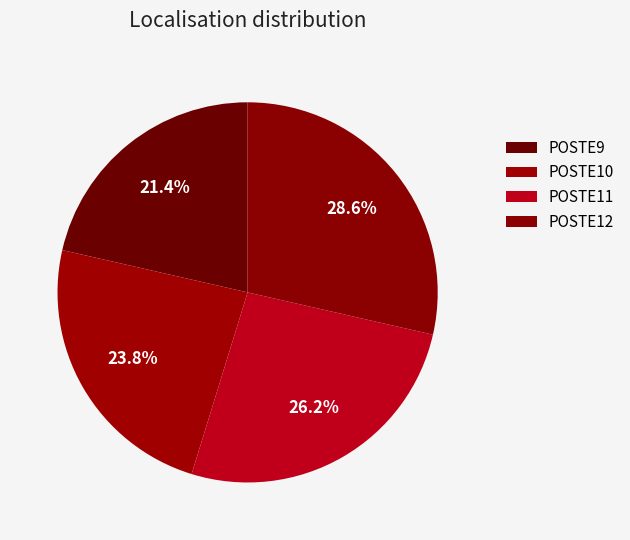

Combined, do POSTE12 and POSTE11 account for over 50%?

Yes